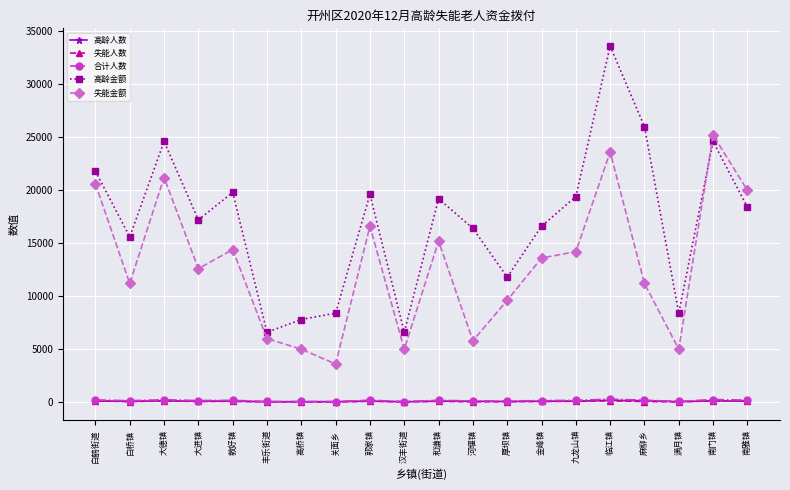

What is the difference between the 高龄金额 values at 九龙山镇 and 金峰镇?

2800